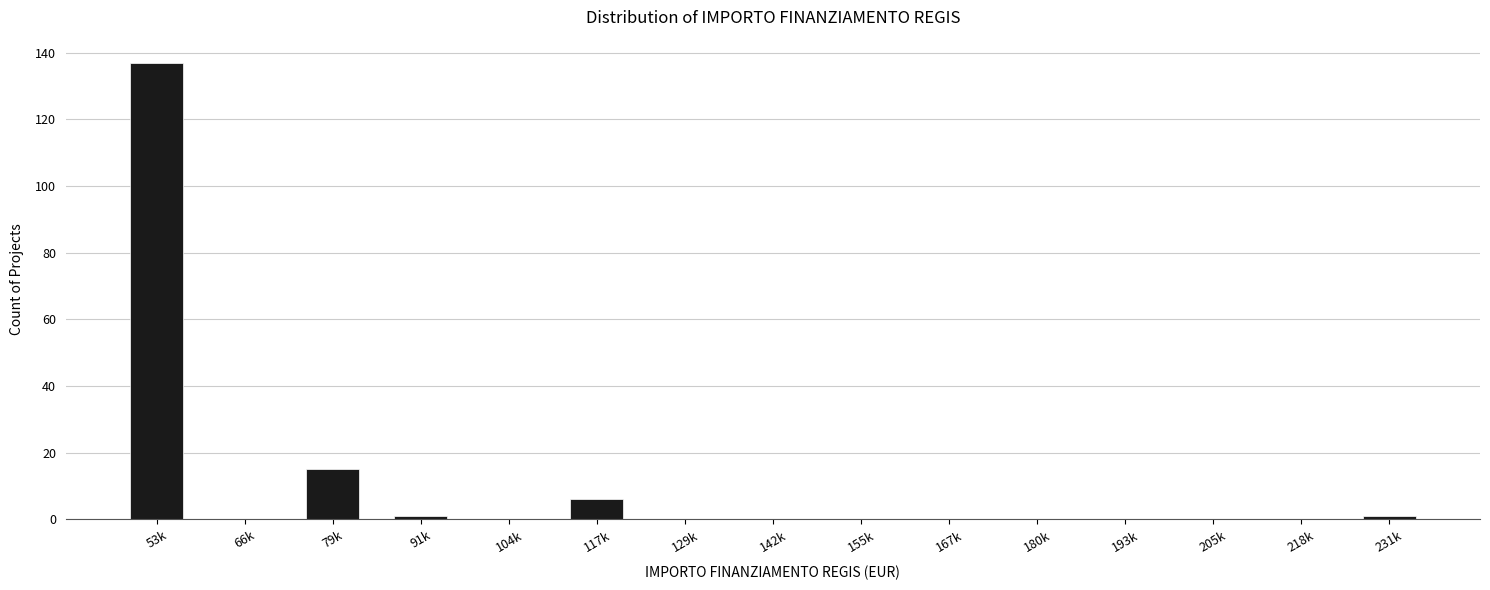

Reading left to right, list all the values displayed in this chart.

53k=137	66k=0	79k=15	91k=1	104k=0	117k=6	129k=0	142k=0	155k=0	167k=0	180k=0	193k=0	205k=0	218k=0	231k=1